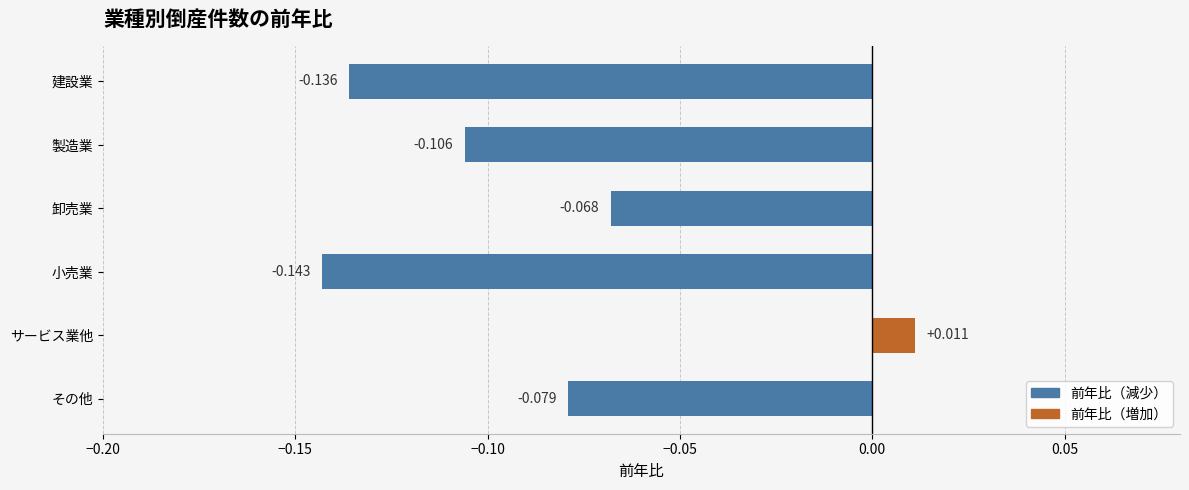

At which category does the chart reach its minimum across all series?

小売業